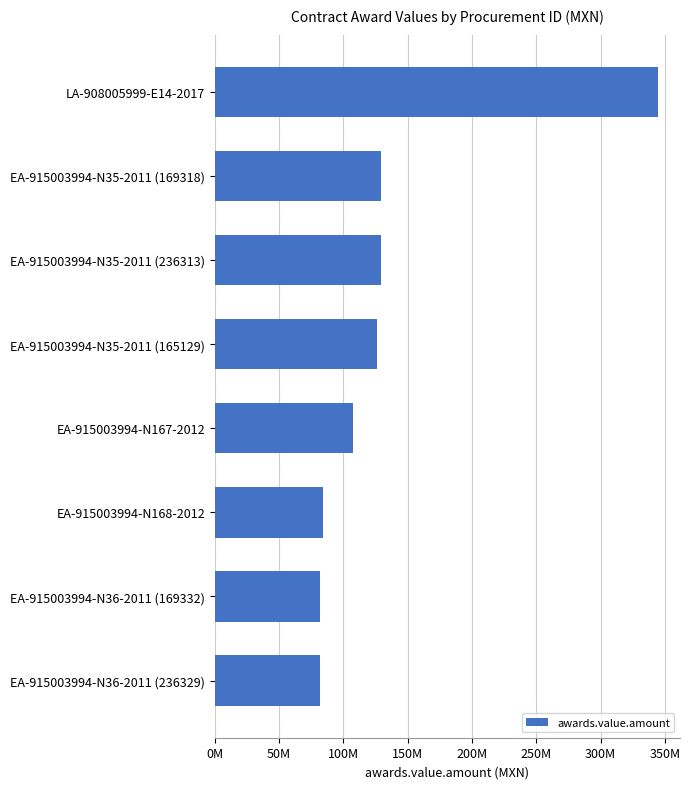

Are the bars horizontal?

Yes